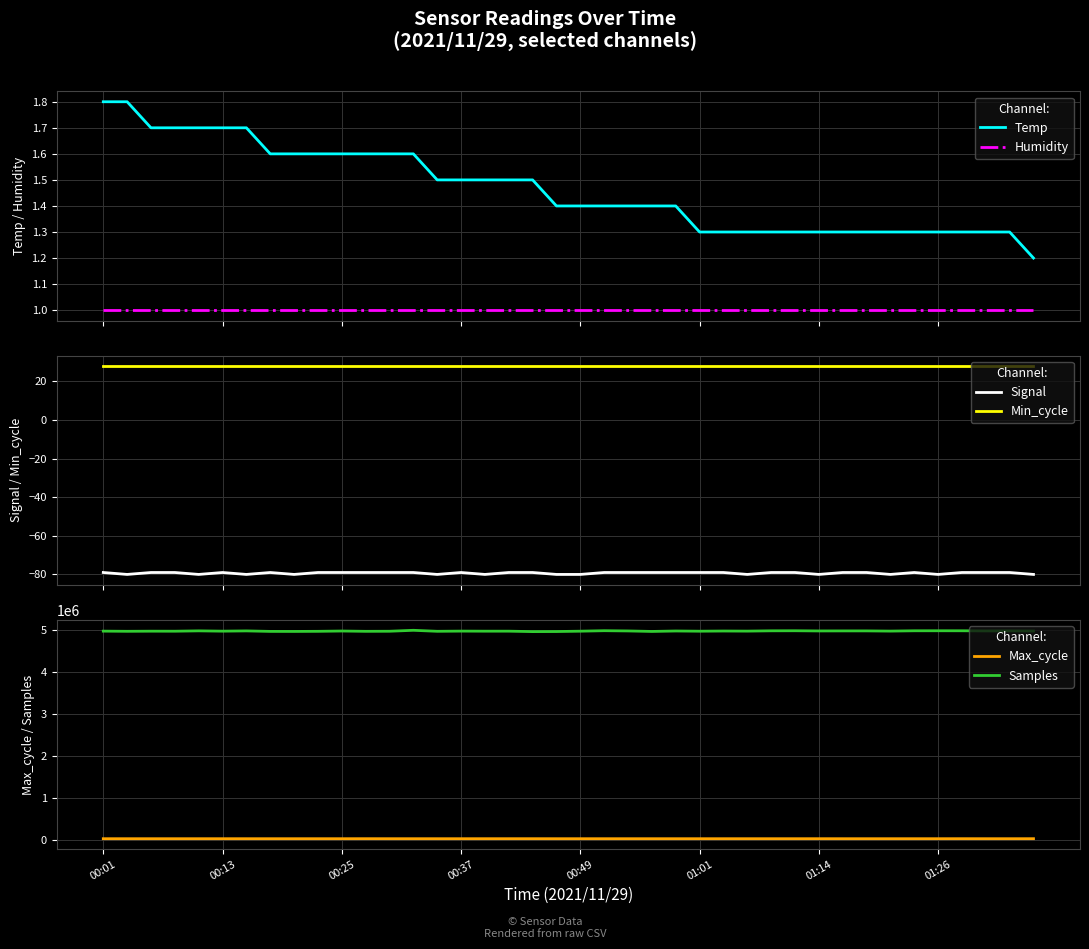

What is the minimum value for Humidity?

1.0